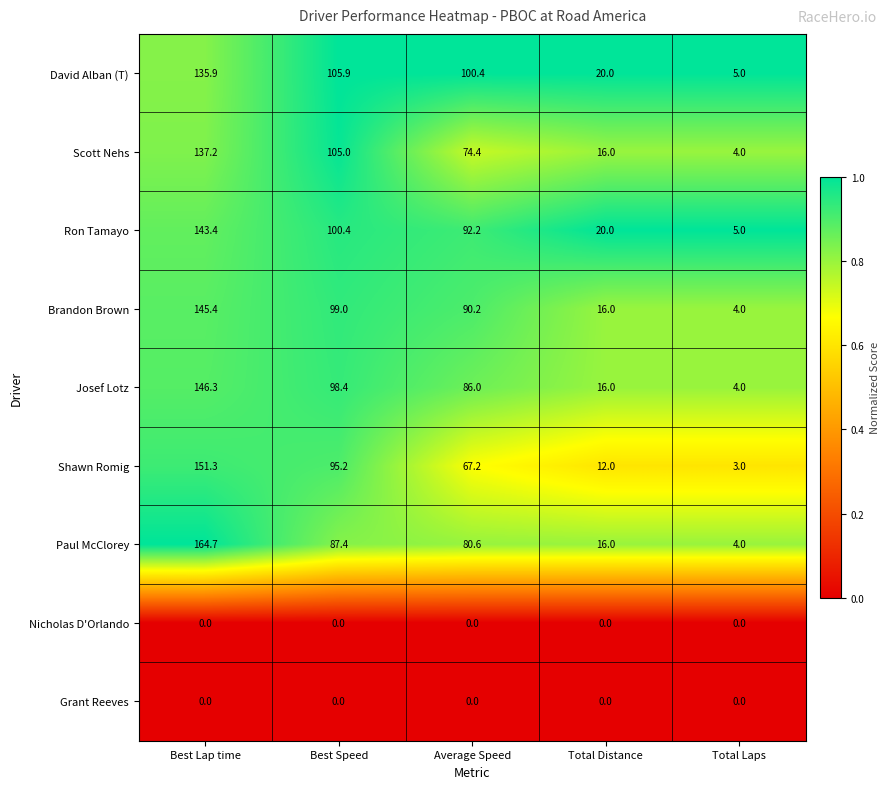

Where does the Scott Nehs series first go above 74?

Best Lap time